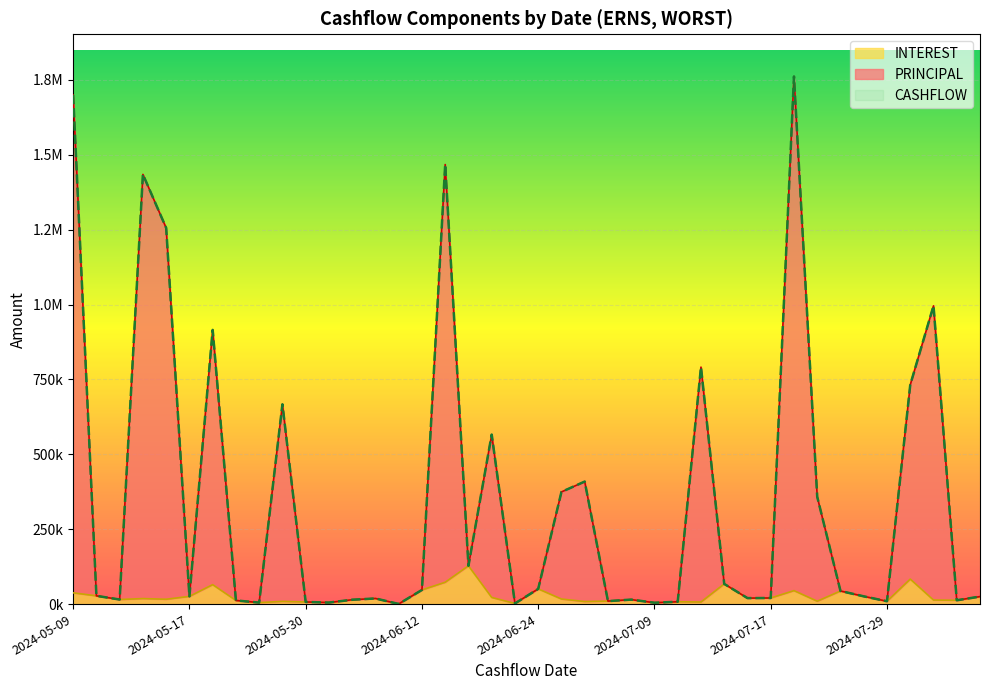

True or false: CASHFLOW and INTEREST intersect in this chart.

False